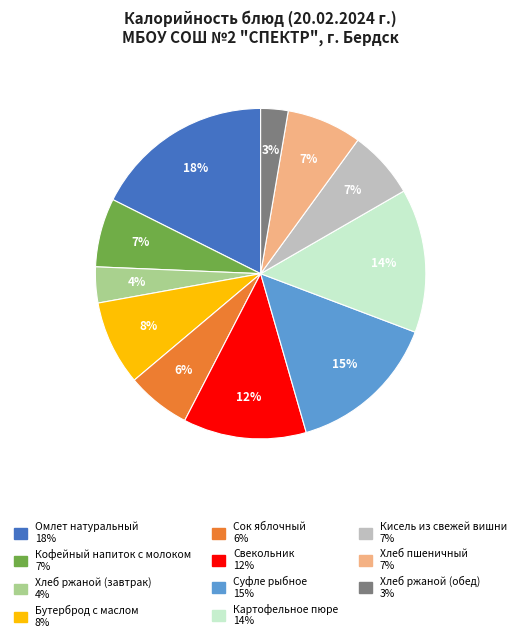

Approximately how many times larger is the value at Хлеб пшеничный compared to Бутерброд с маслом?

0.9